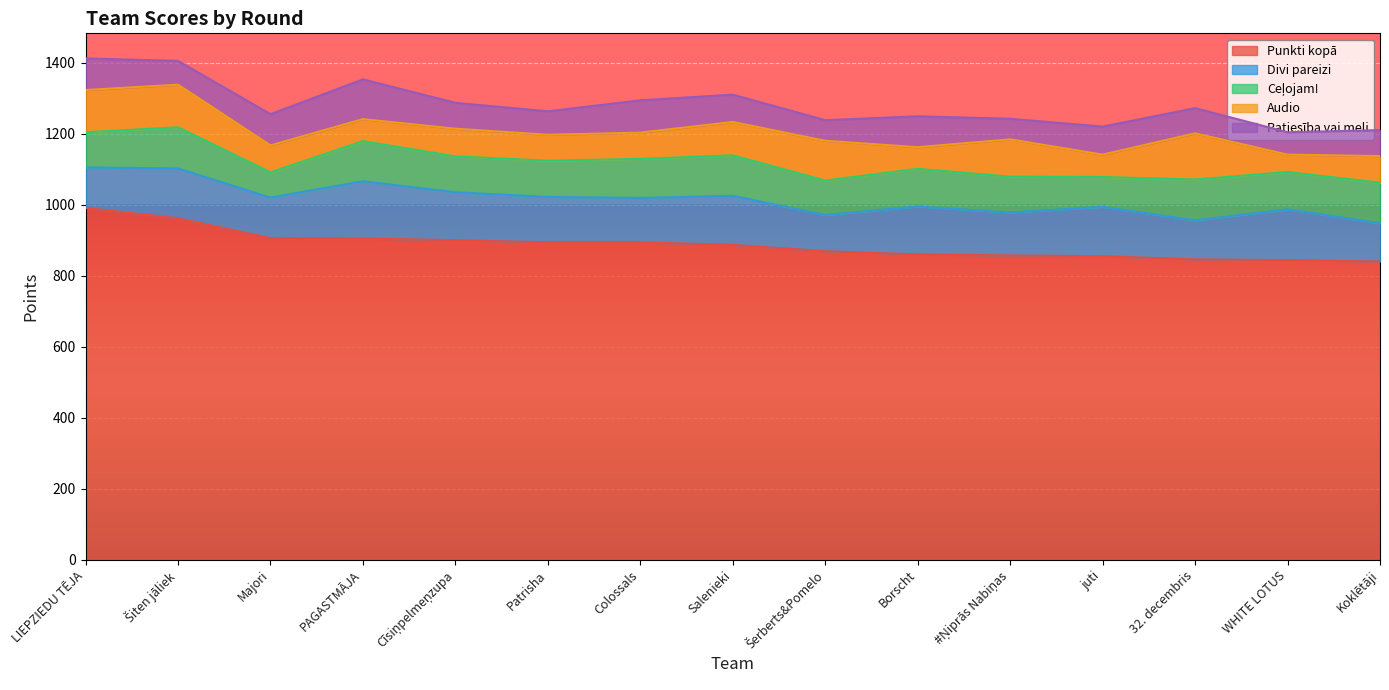

What are all the series names shown in the legend?

Punkti kopā, Divi pareizi, Ceļojam!, Audio, Patiesība vai meli